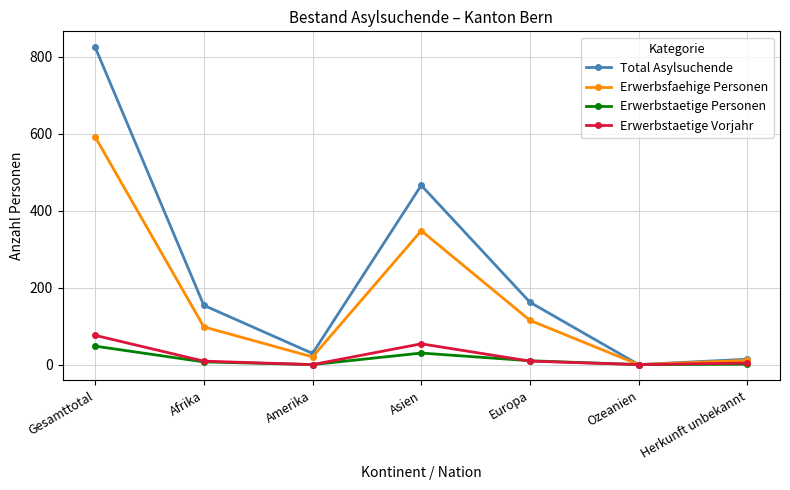

Is it true that Total Asylsuchende equals 825 at Gesamttotal?

True